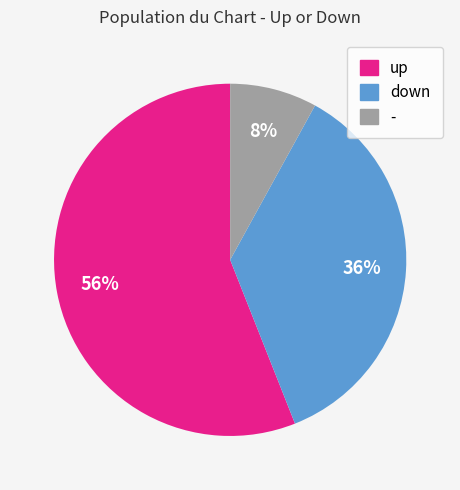

Is it true that down is 43% of the pie?

False